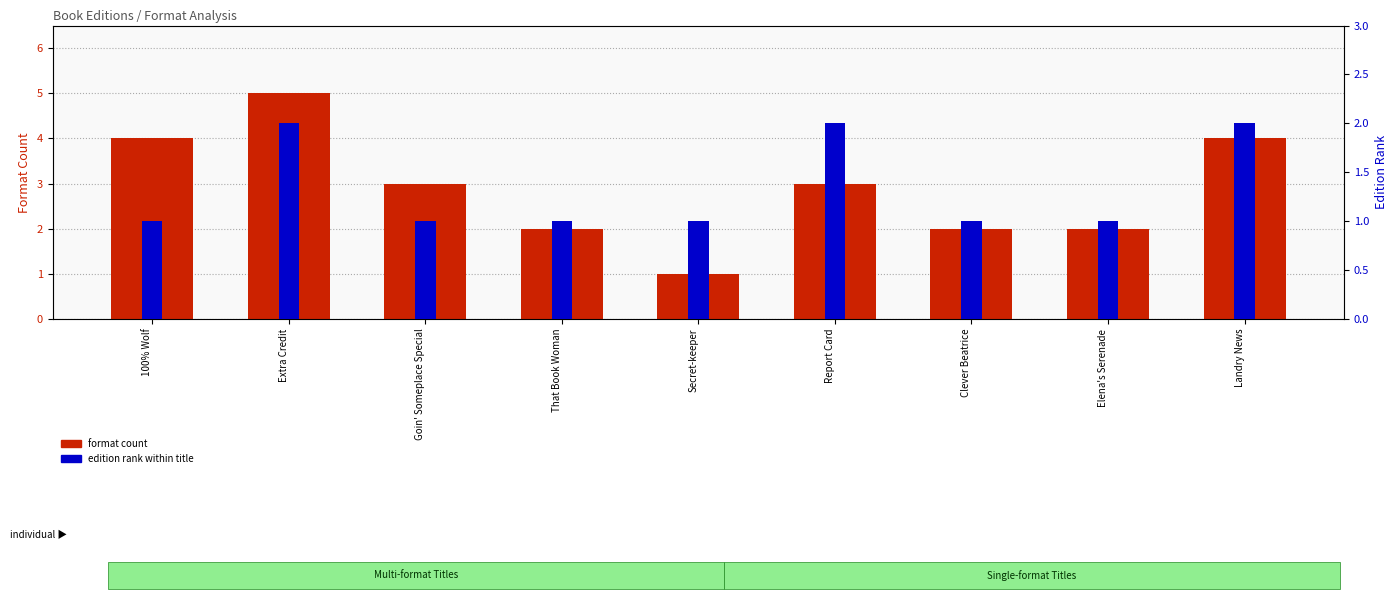

The value of format count at Clever Beatrice is 2. True or false?

True